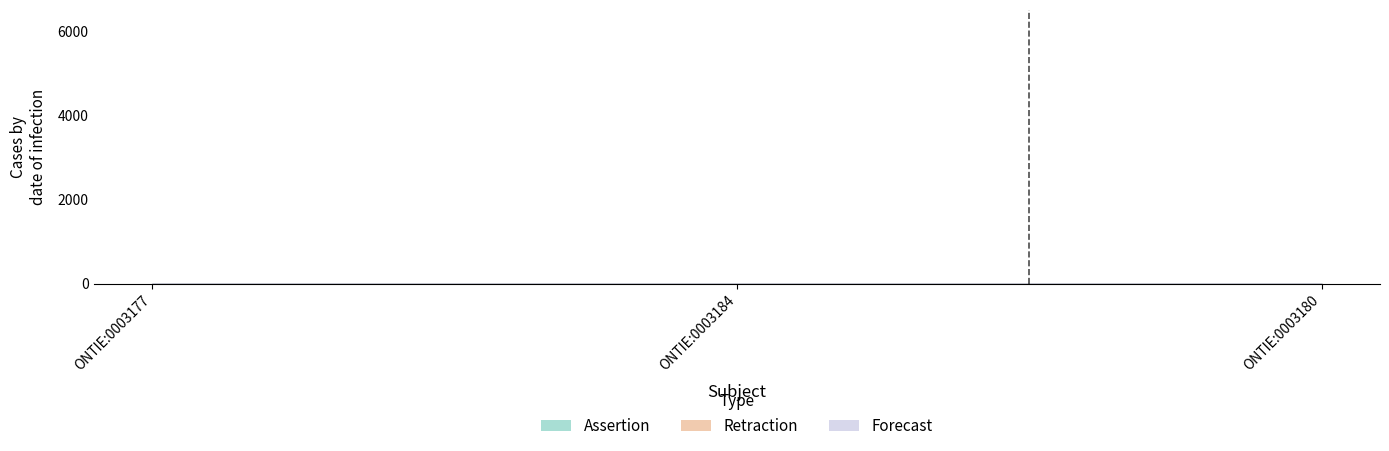

How many series are shown in this chart?

2